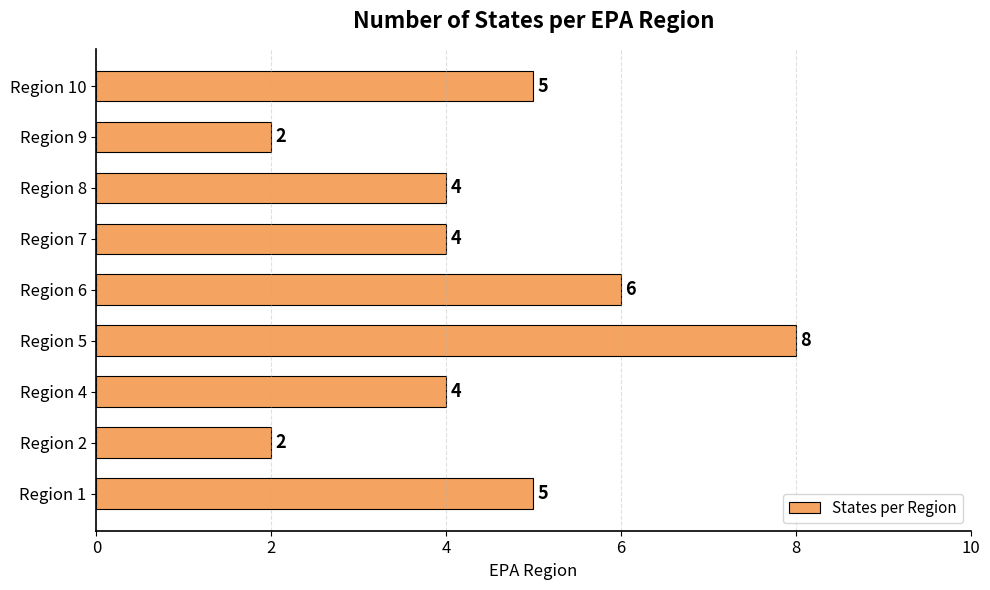

What is the difference between the maximum and minimum values?

6